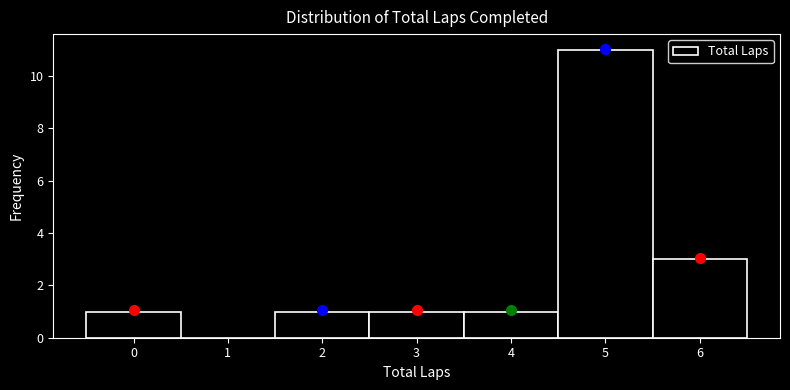

Over which range of the x-axis is the bar tallest?

4.5 to 5.5